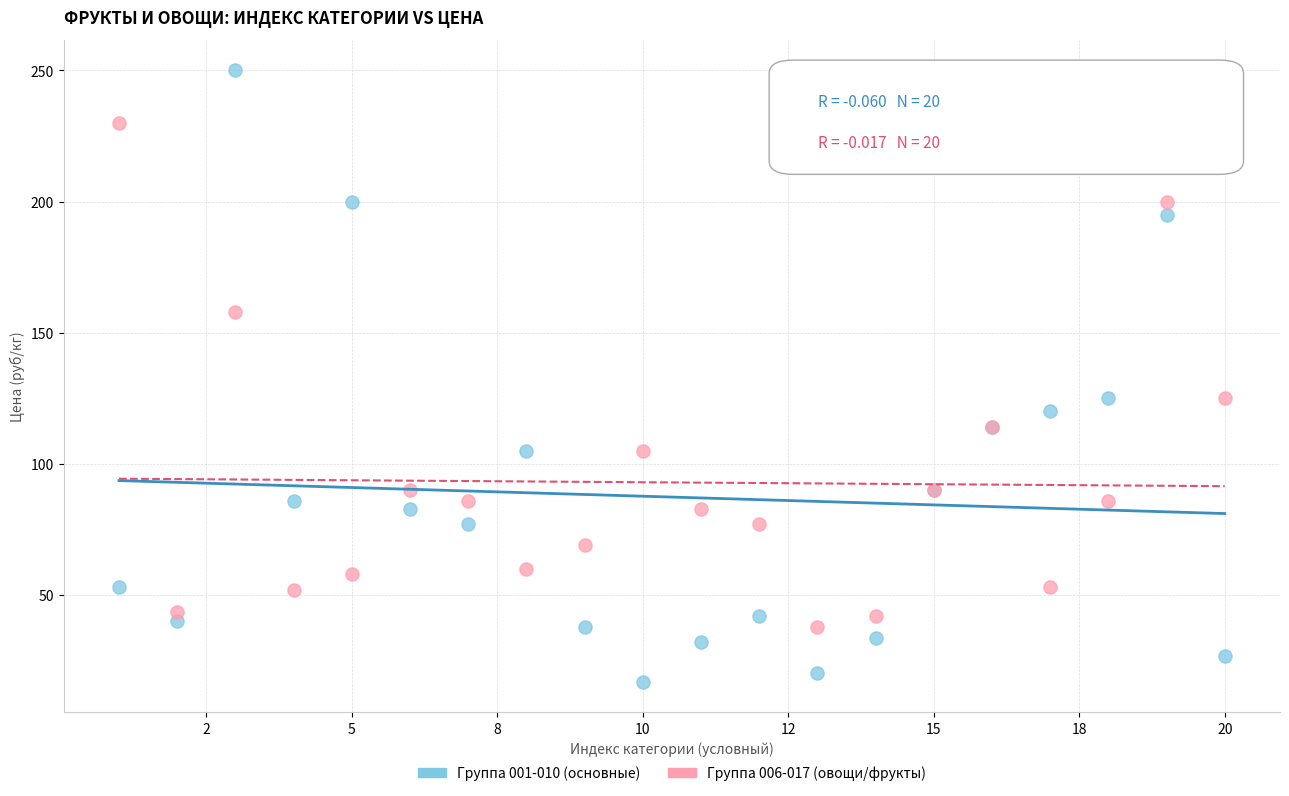

Which series contains the highest Y value?

Группа 001-010 (основные)